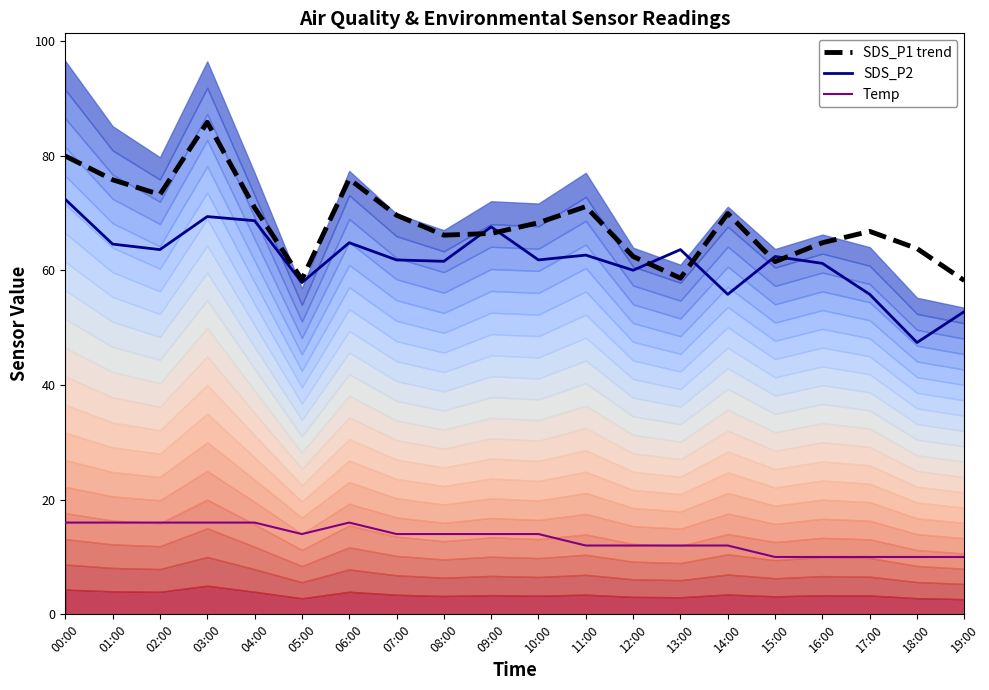

What are all the series names shown in the legend?

SDS_P1 trend, SDS_P2, Temp